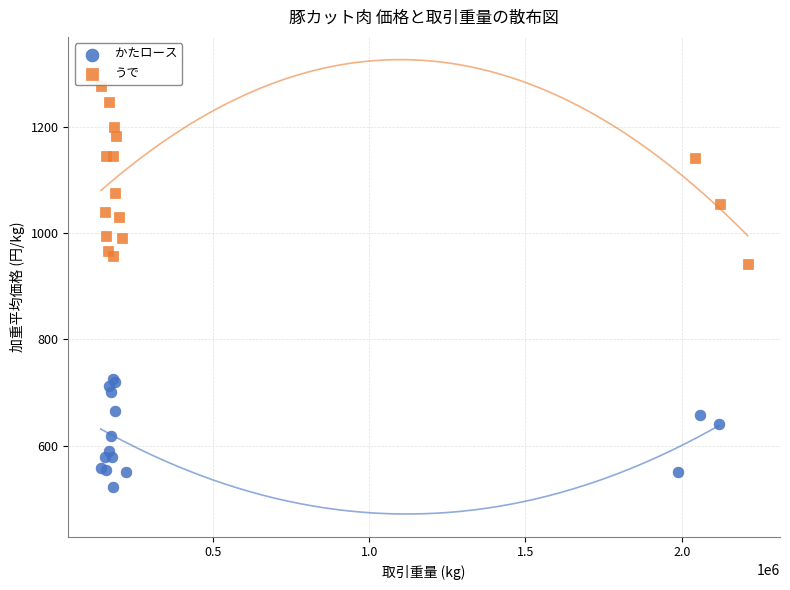

Which series has the widest spread of Y values?

うで